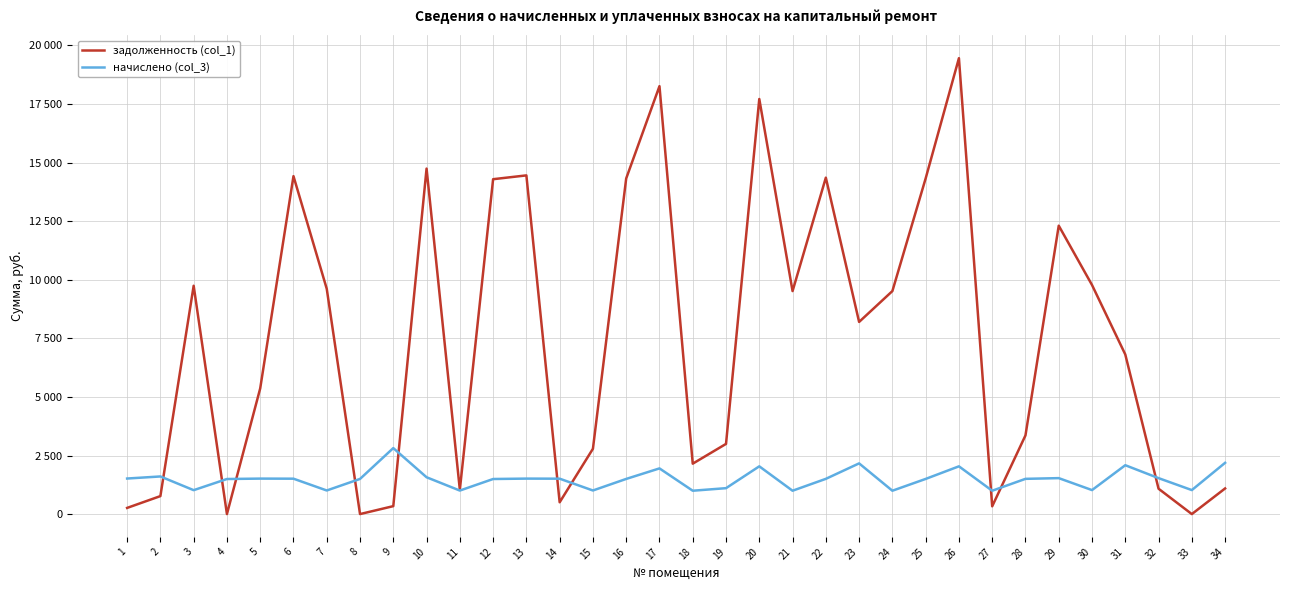

Is the value of начислено (col_3) at 18 greater than the value of задолженность (col_1) at 8?

Yes